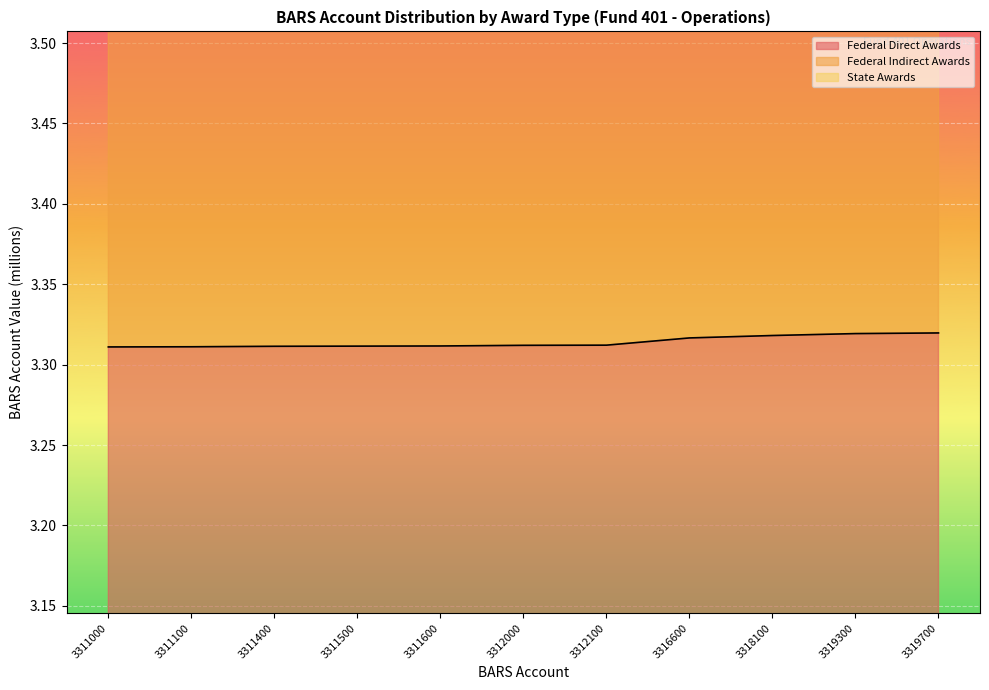

Count the number of categories in the chart.

11